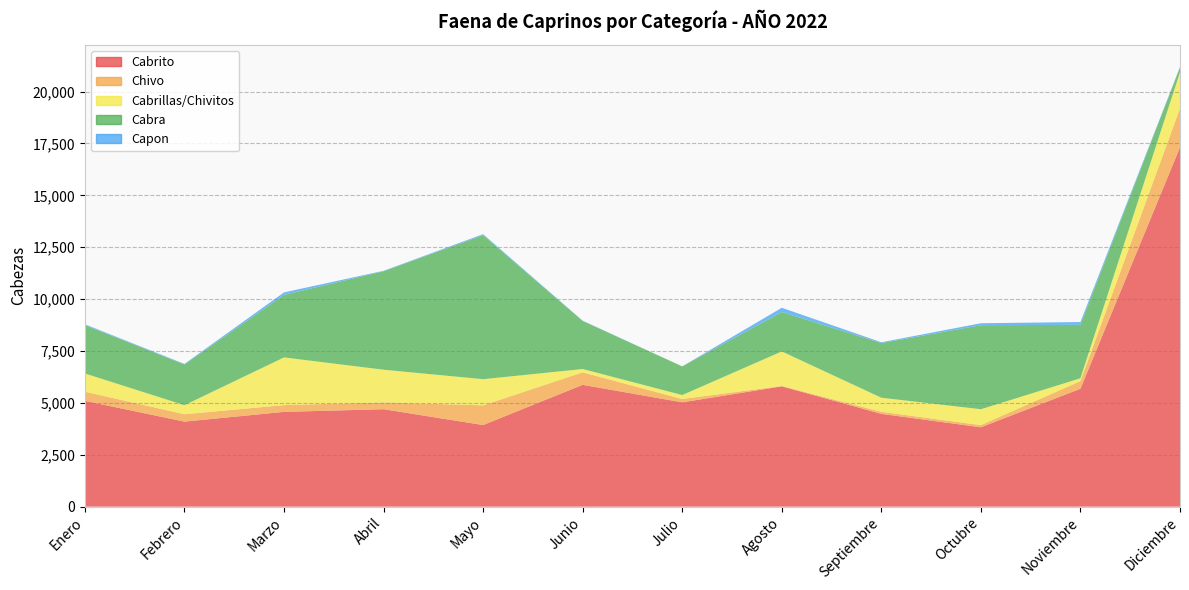

Reading right to left, extract all data points from this chart.

Cabrito: Diciembre=17313	Noviembre=5681	Octubre=3823	Septiembre=4470	Agosto=5796	Julio=5025	Junio=5869	Mayo=3931	Abril=4694	Marzo=4566	Febrero=4096	Enero=5097
Chivo: Diciembre=1875	Noviembre=366	Octubre=105	Septiembre=99	Agosto=17	Julio=160	Junio=601	Mayo=949	Abril=327	Marzo=326	Febrero=355	Enero=440
Cabrillas/Chivitos: Diciembre=1744	Noviembre=138	Octubre=765	Septiembre=679	Agosto=1665	Julio=191	Junio=160	Mayo=1261	Abril=1576	Marzo=2298	Febrero=436	Enero=880
Cabra: Diciembre=231	Noviembre=2574	Octubre=4049	Septiembre=2632	Agosto=1898	Julio=1382	Junio=2315	Mayo=6938	Abril=4744	Marzo=3011	Febrero=1963	Enero=2327
Capon: Diciembre=21	Noviembre=135	Octubre=94	Septiembre=39	Agosto=205	Julio=0	Junio=15	Mayo=48	Abril=21	Marzo=121	Febrero=27	Enero=41